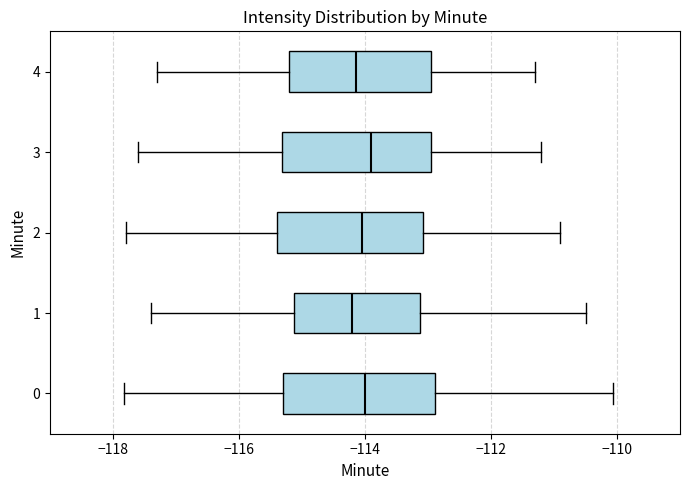

Where does the median line of the box at y = 2 sit on the x-axis? The values are not printed on the chart, so give them approximately, as read against the axis.

-114.0